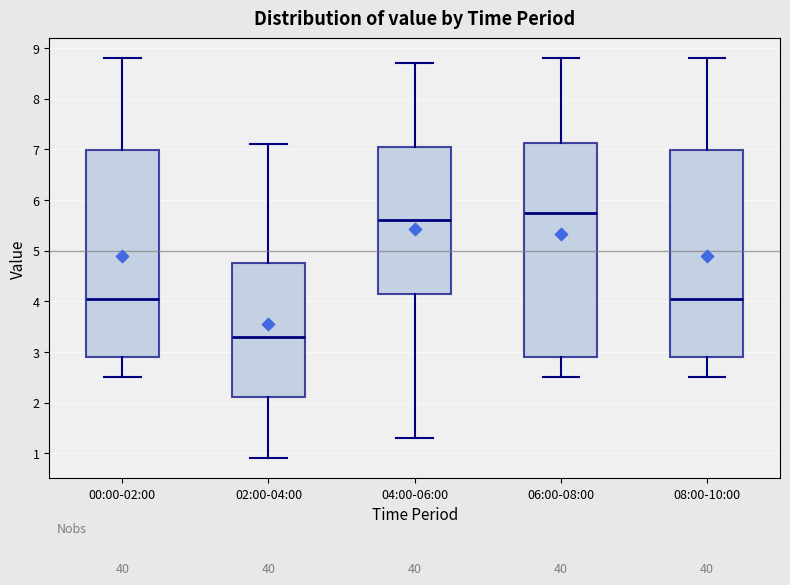

Which box has the lowest median line?

02:00-04:00